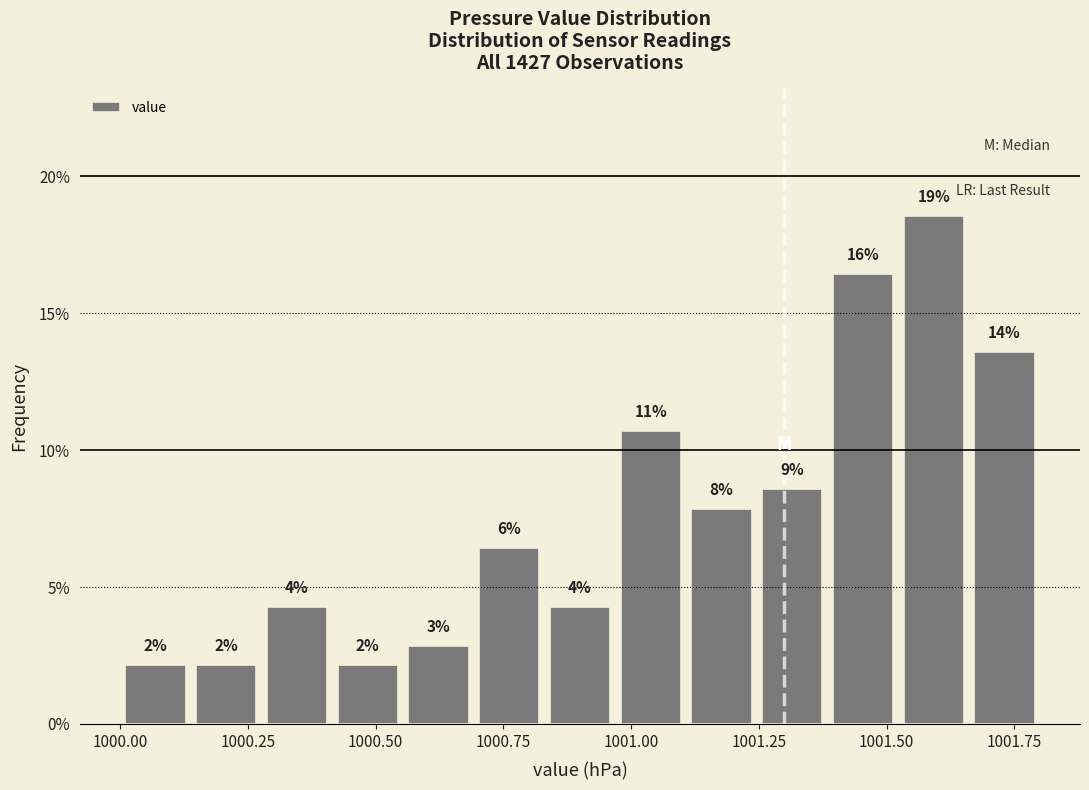

Around what value on the x-axis is the tallest bar? Give the approximate position of its centre, as read against the axis.

1001.60